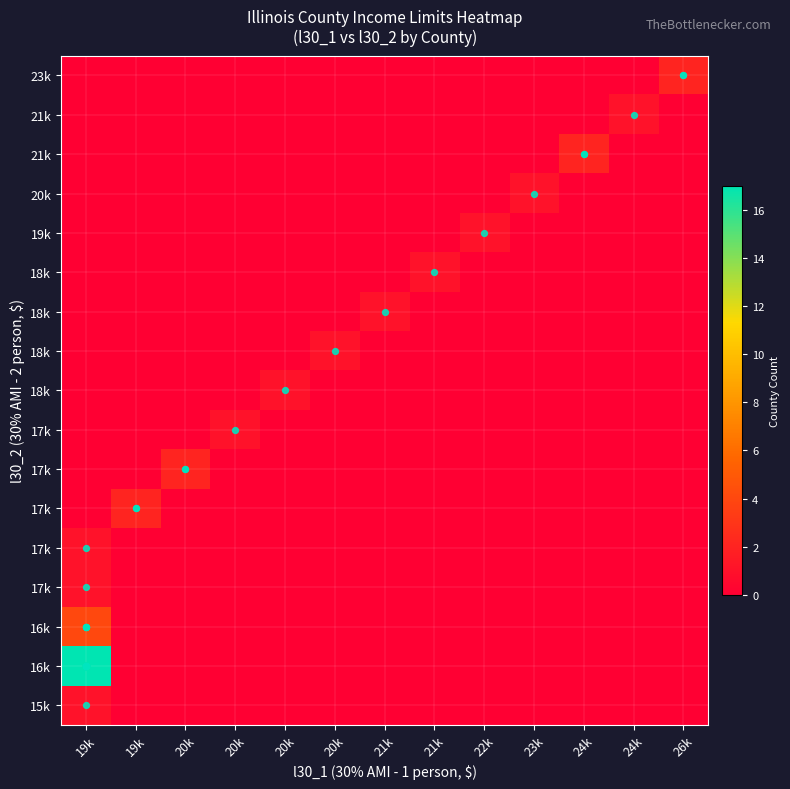

What is the total value across all series at 23k?

1